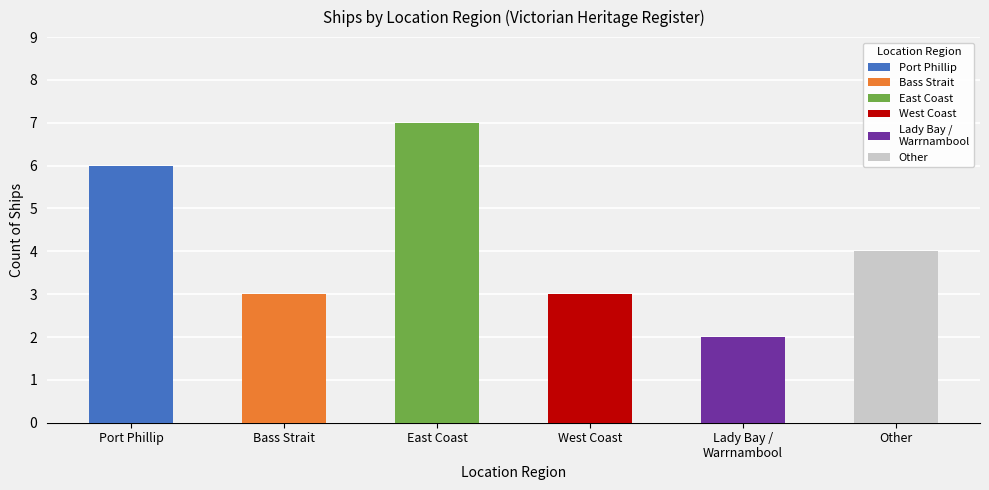

Between Other and Lady Bay / Warrnambool, which is larger?

Other